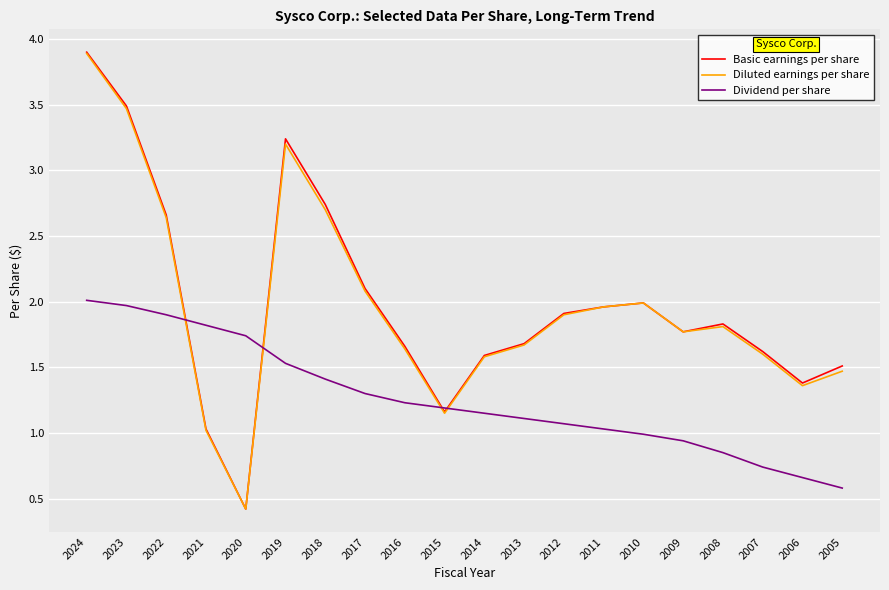

At which label does Diluted earnings per share reach its peak?

2024